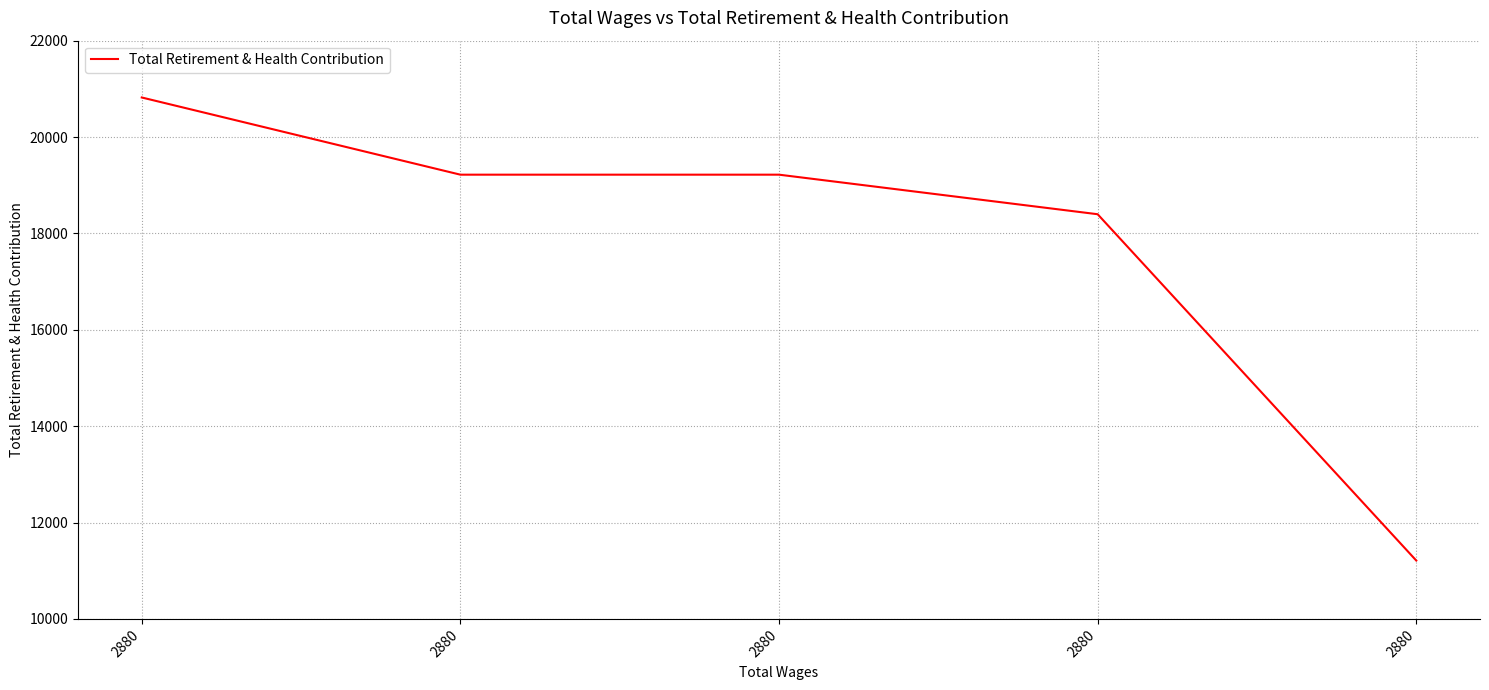

What is the minimum value shown in the chart?

11211